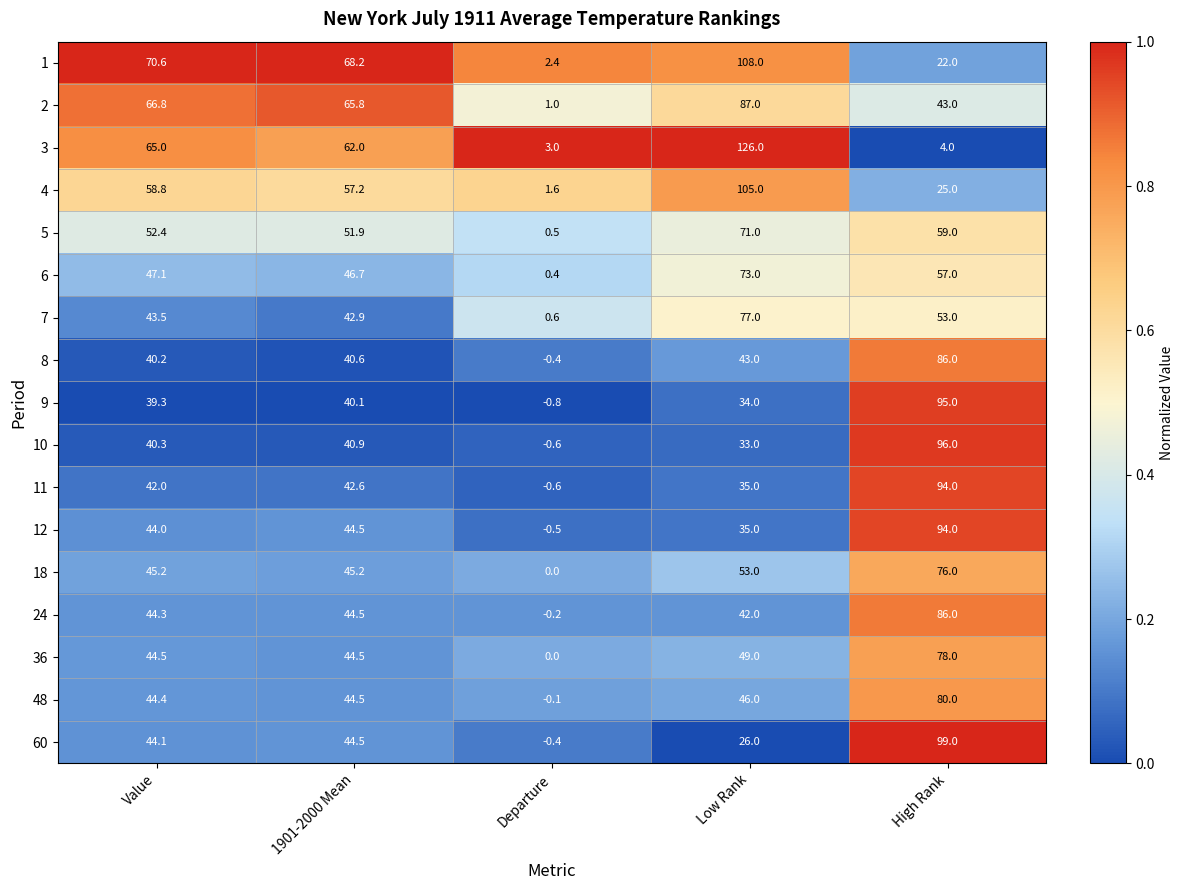

Which category has the lowest value across all series?

Departure